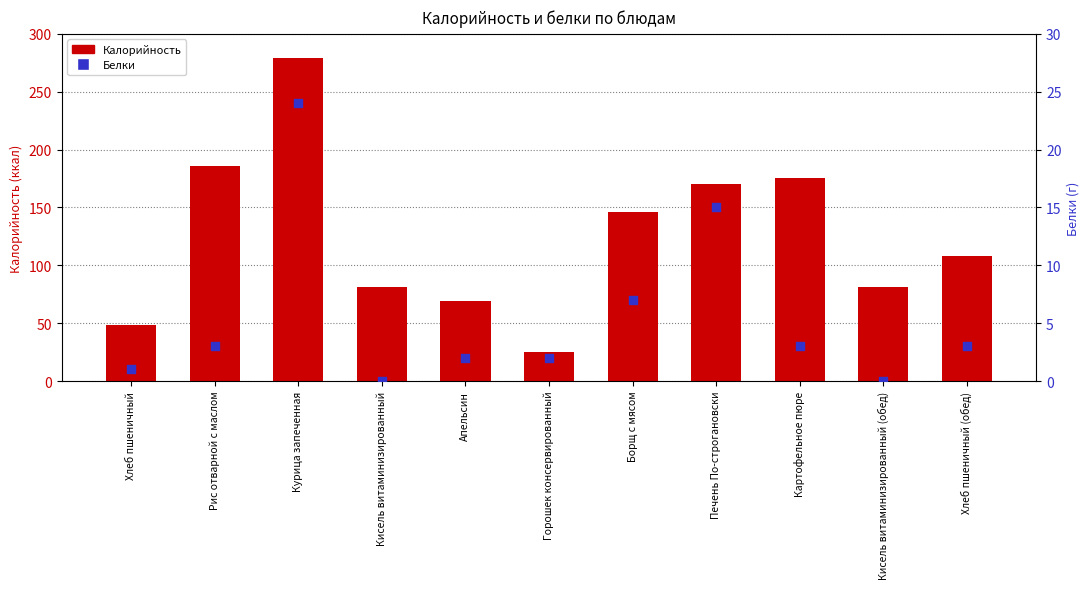

Which series has the largest Y range (max minus min)?

Калорийность